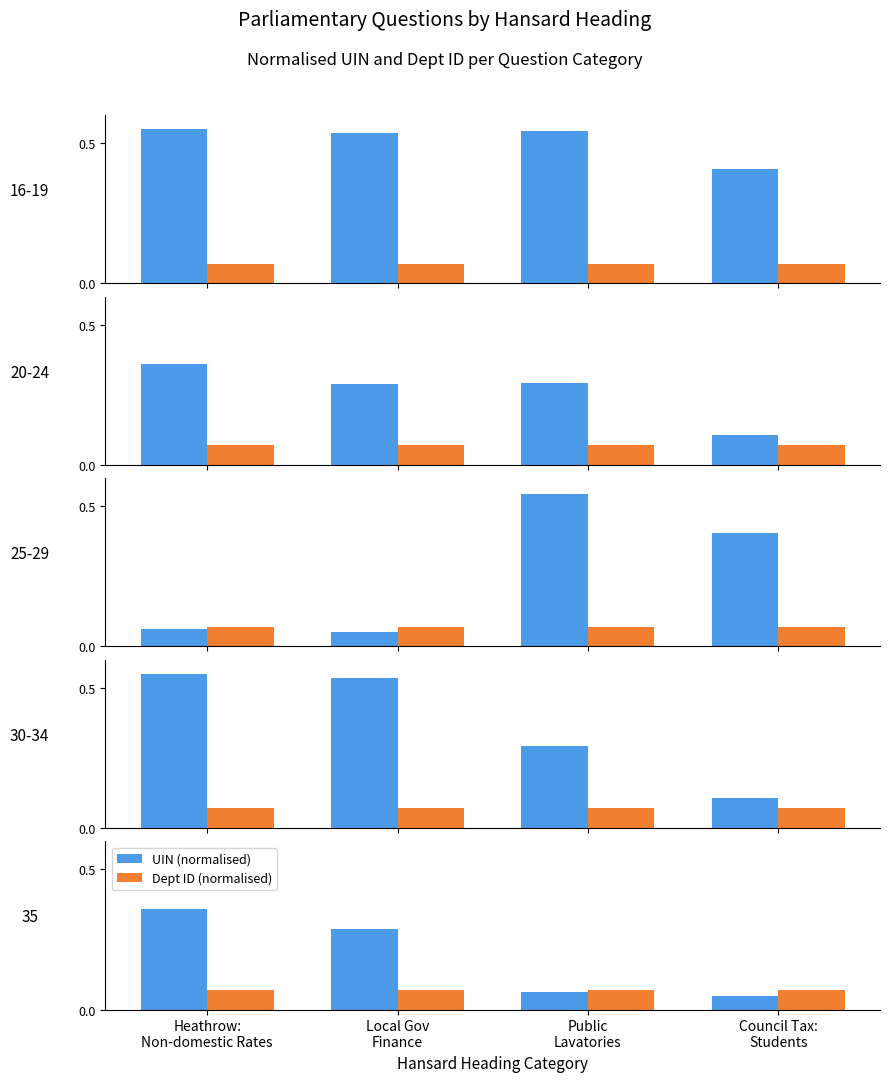

What is the value of the Dept ID (normalised) bar at the 1st from the left?

0.1